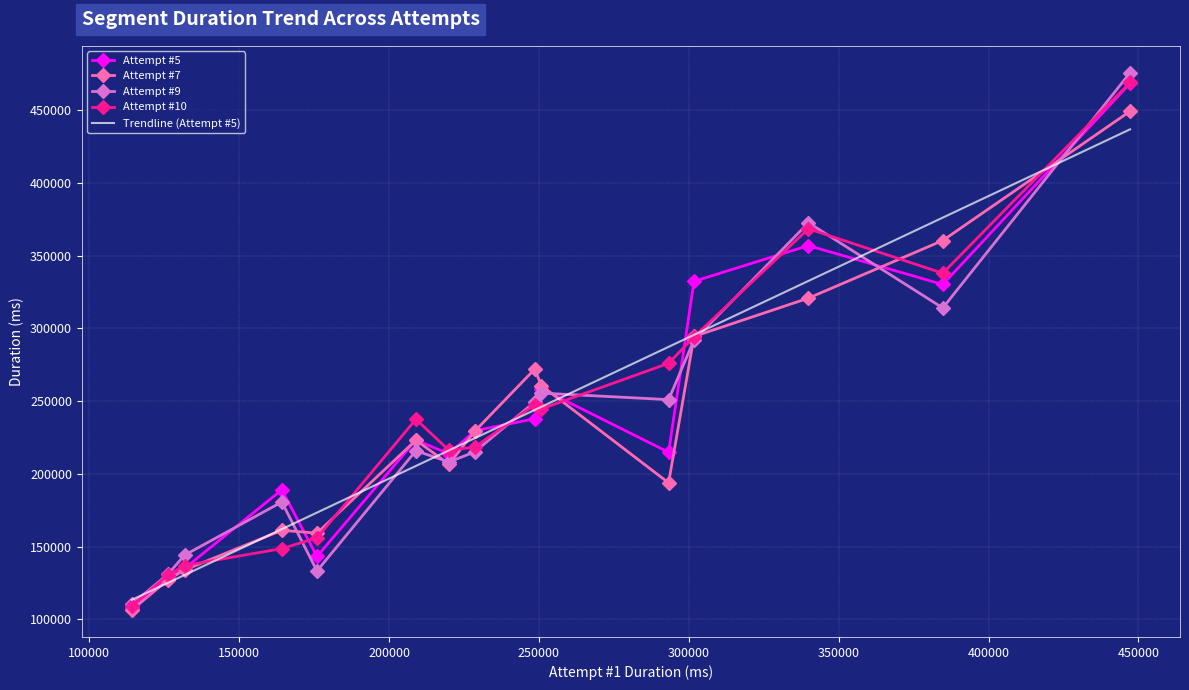

What is the difference between the maximum and minimum values in the Attempt #10 series?

359656